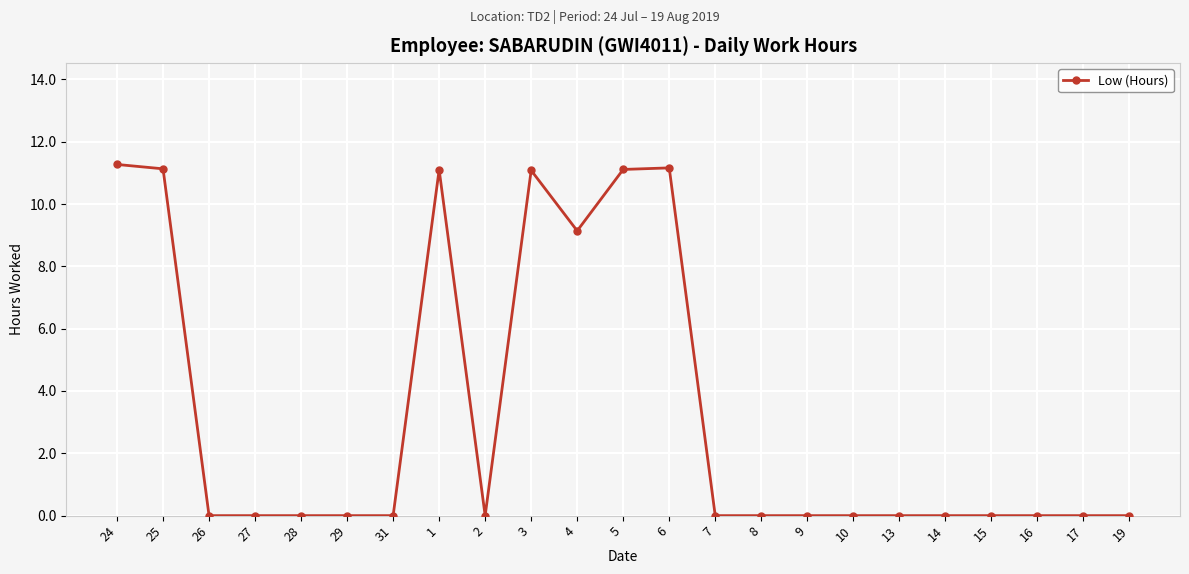

What is the maximum value shown in the chart?

11.3